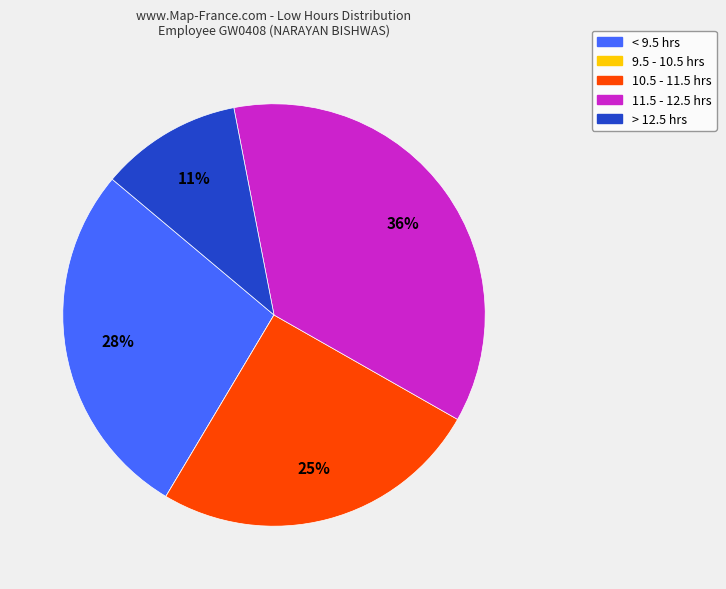

To the nearest percent, what is the difference between the largest and smallest slice percentages?

36%